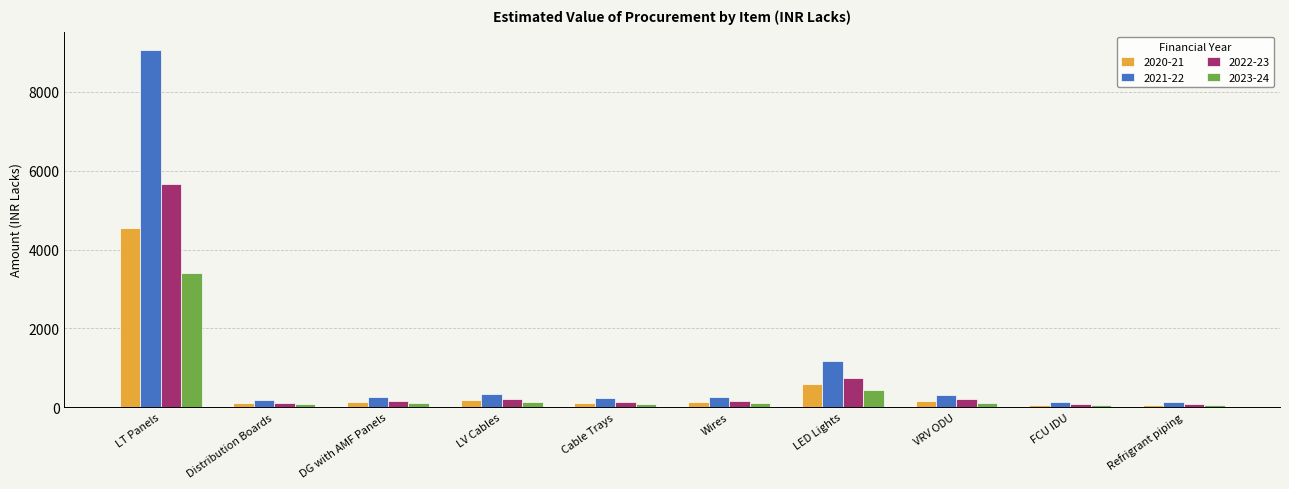

What is the value of the 2021-22 bar at the 8th from the left?

314.4